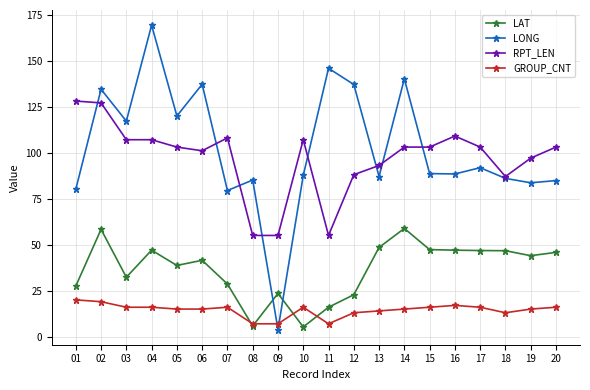

What is the highest value of the RPT_LEN series?

128.0